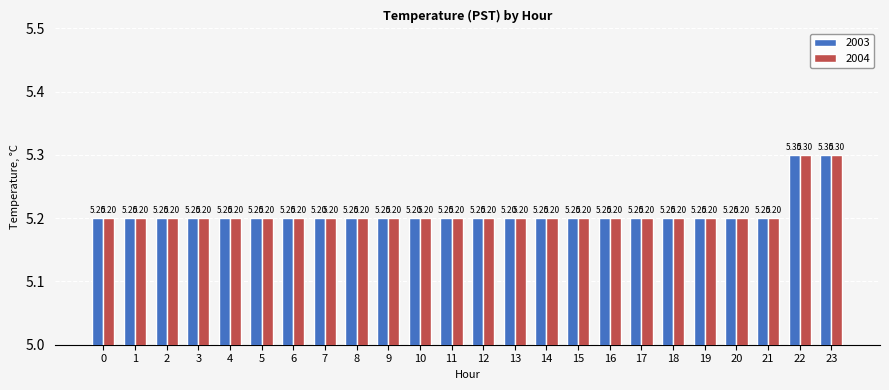

The value of 2004 at 2 is 7.8. True or false?

False